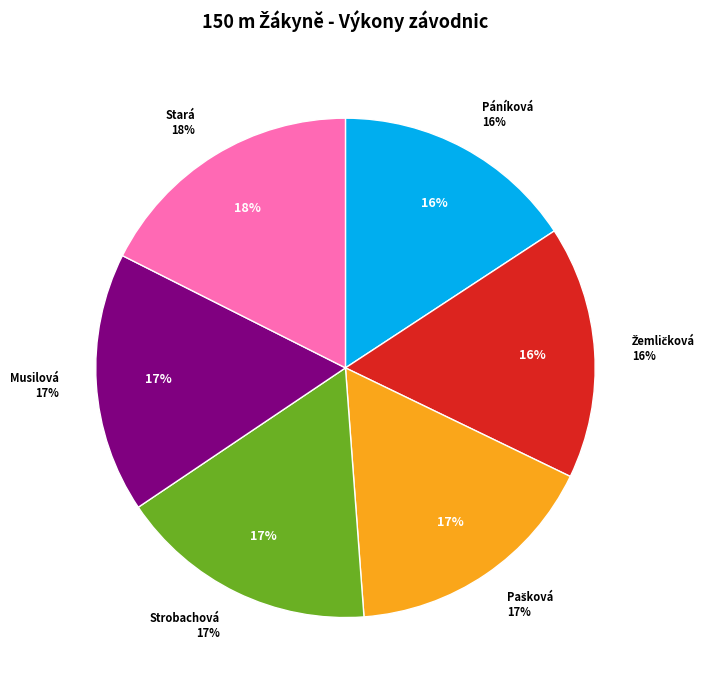

Between Strobachová Nela and Páníková Markéta, which is larger?

Strobachová Nela